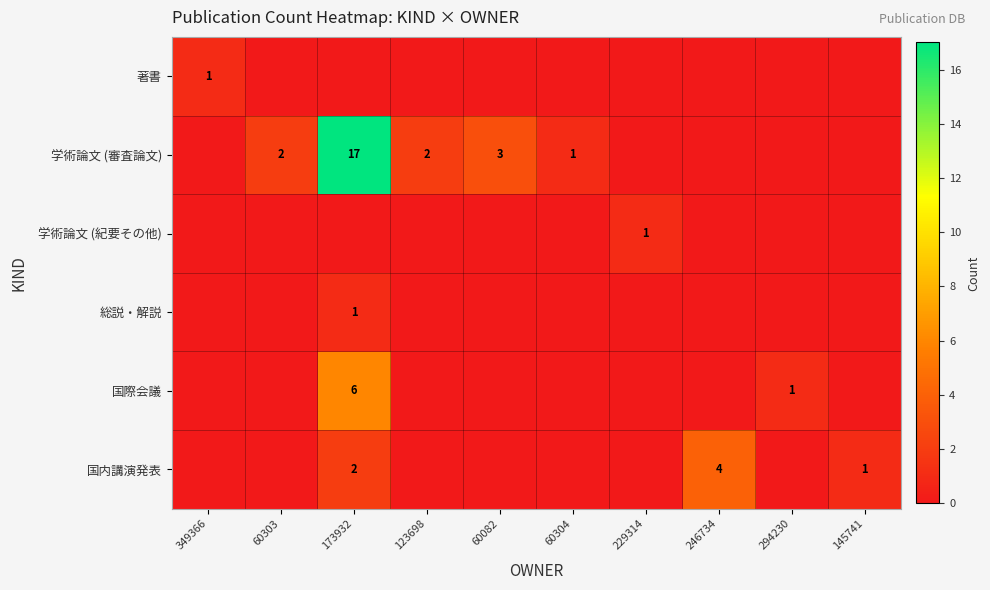

Is it true that 学術論文 (審査論文) equals 1 at 60303?

False